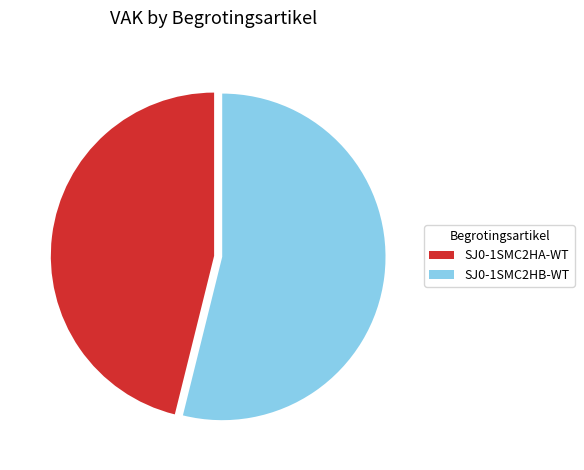

Which slice is the smallest?

SJ0-1SMC2HA-WT